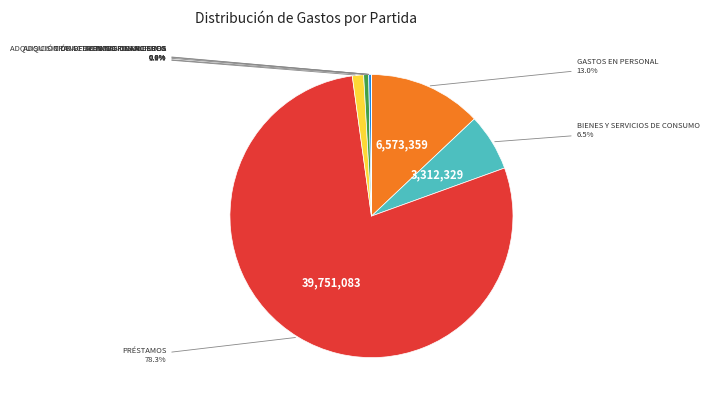

Does any single category account for the majority?

Yes